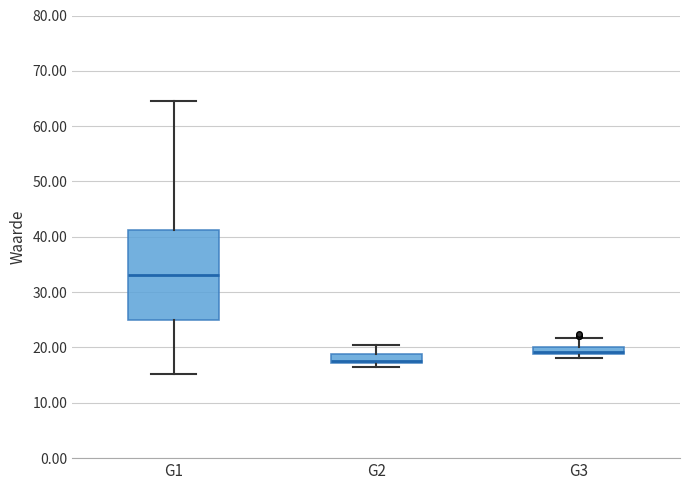

Where is the upper edge of the box for G3 on the y-axis? The values are not printed on the chart, so give them approximately, as read against the axis.

20